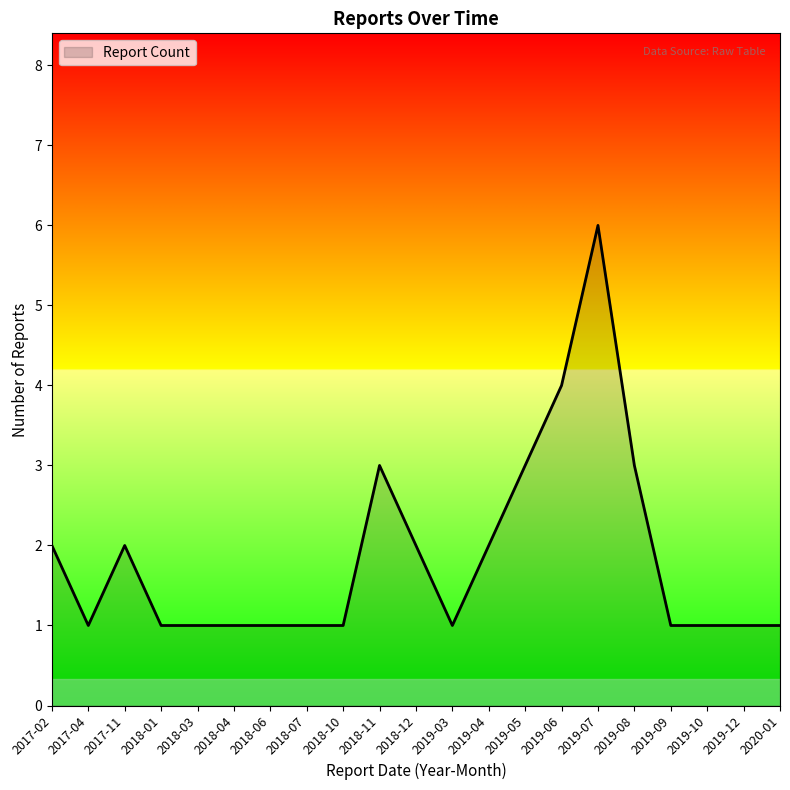

Count the number of data series in this chart.

1